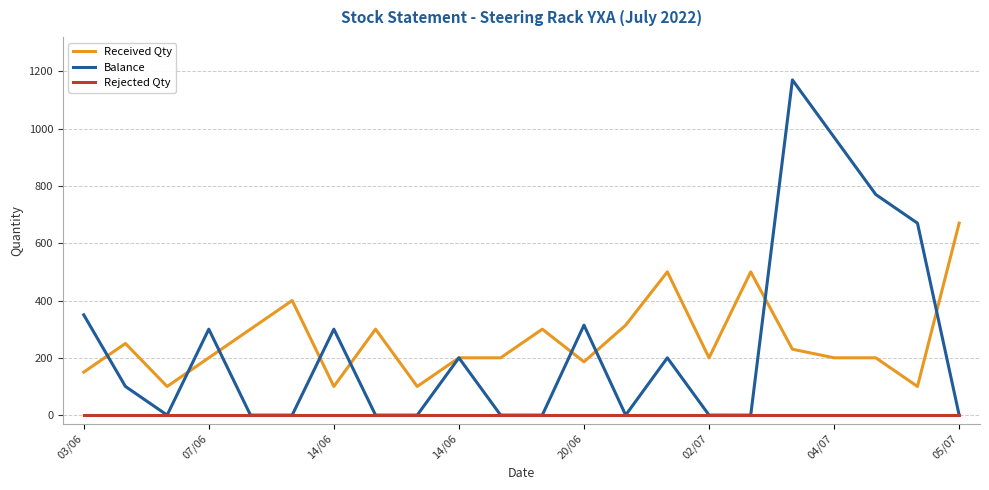

True or false: Rejected Qty and Received Qty intersect in this chart.

False